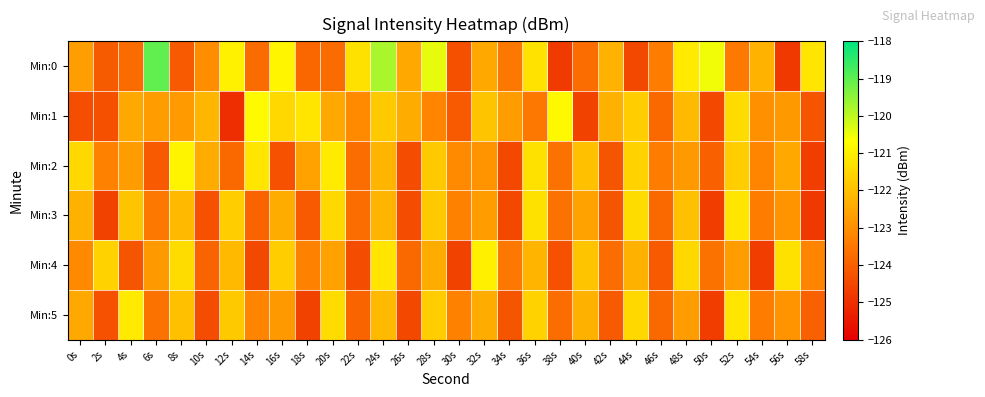

What is the maximum value shown in the chart?

-119.0